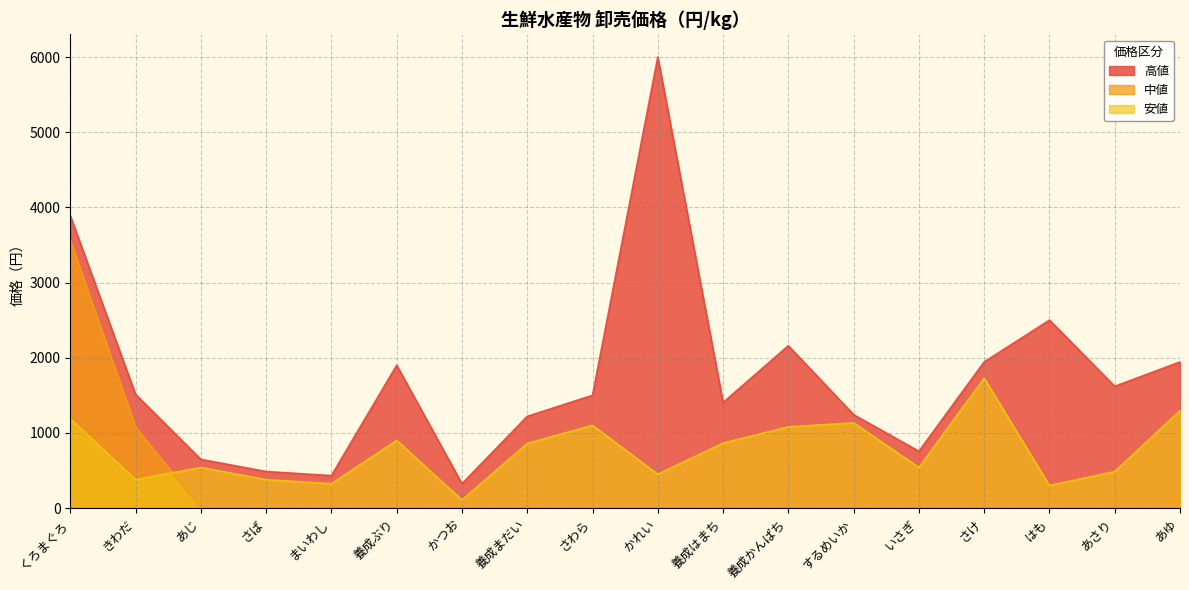

At which label is 中値 closest to 1782?

きわだ